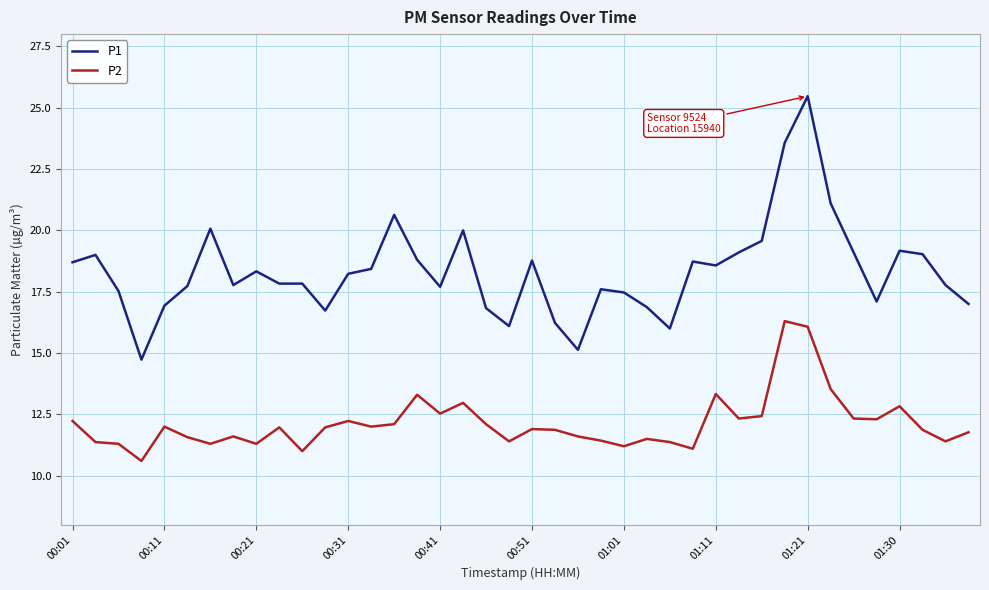

Which series has the largest total across all categories?

P1